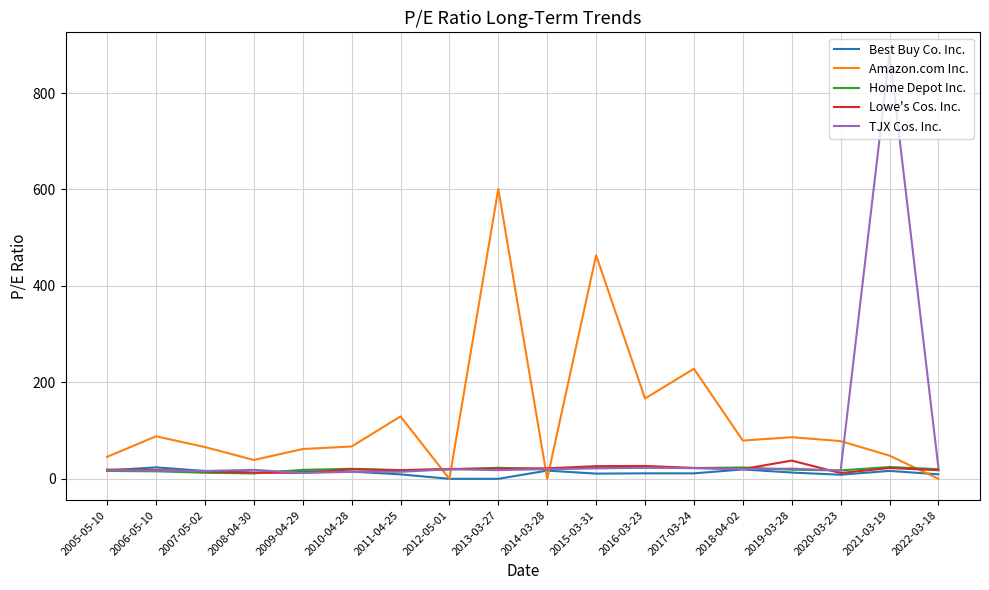

Is this an area chart (filled region under the line)?

No